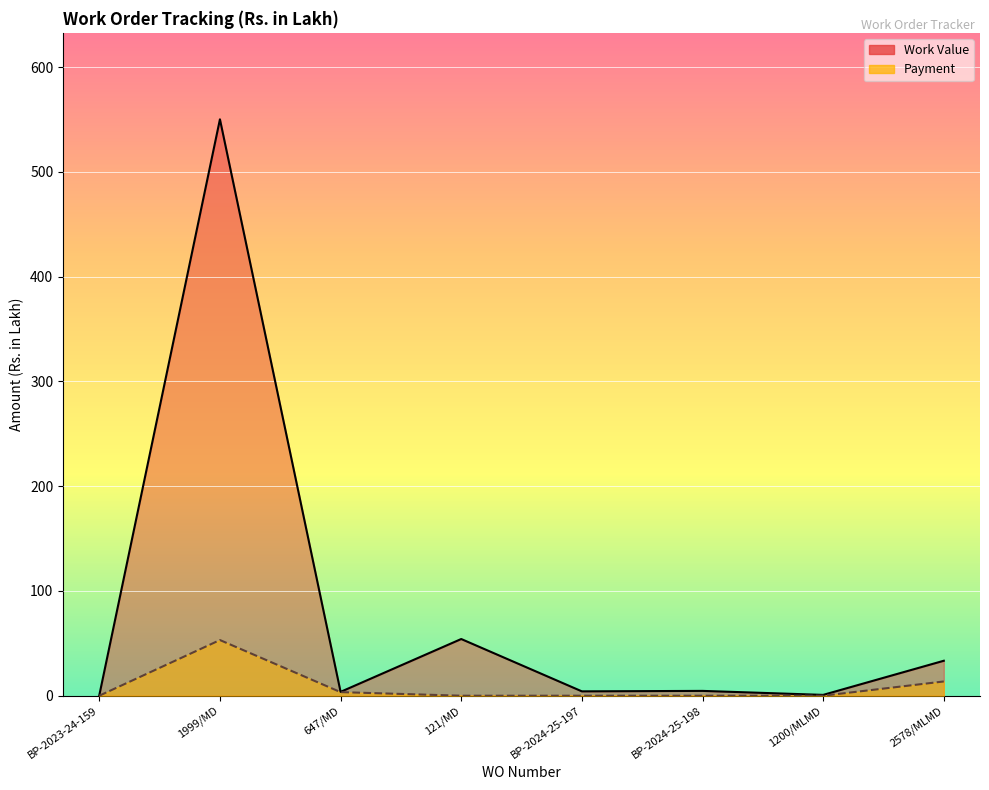

Count the number of data series in this chart.

2